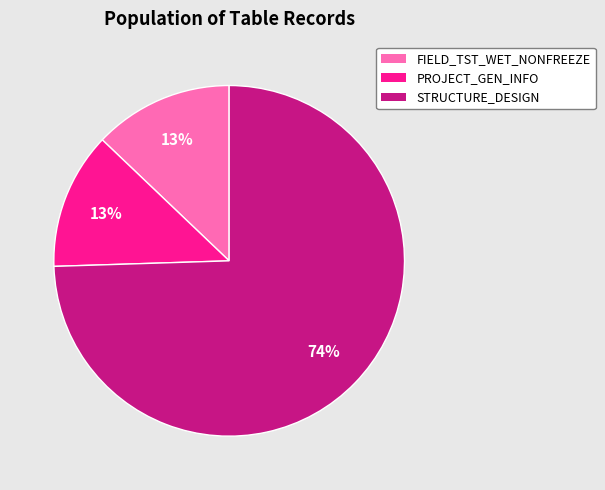

Is there a majority slice in this chart?

Yes